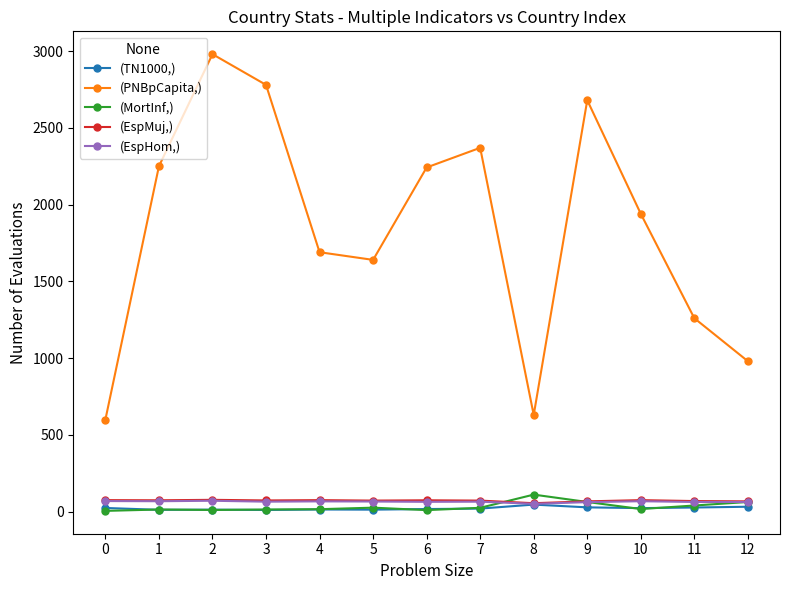

What is the difference between the maximum and minimum values in the (PNBpCapita,) series?

2380